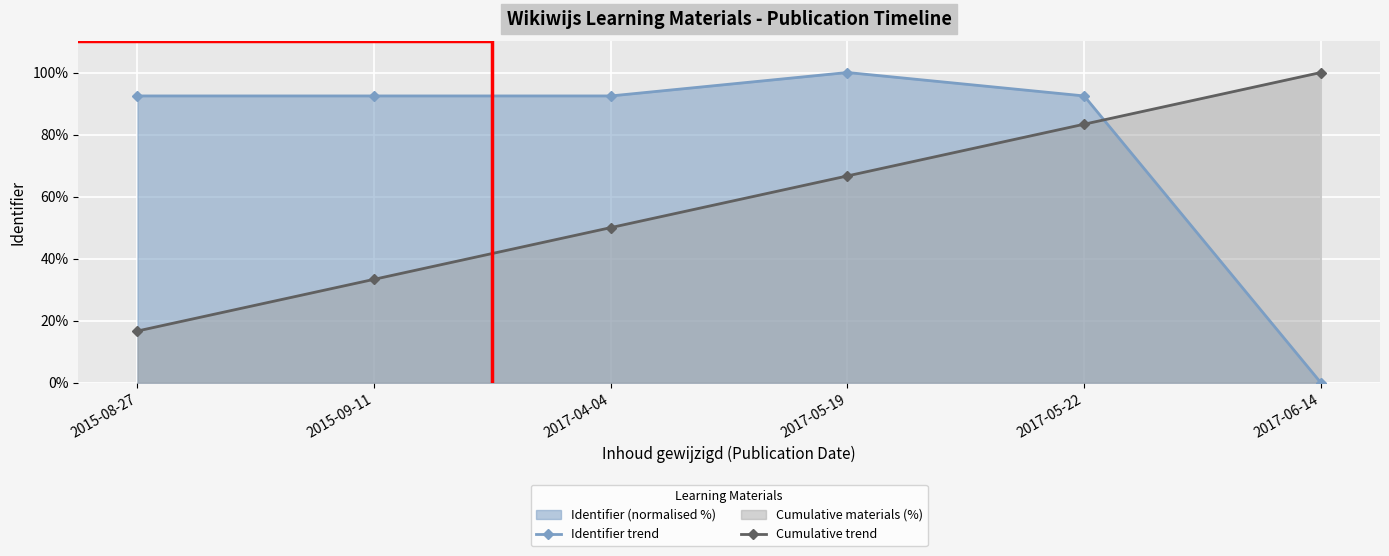

How many lines are shown in the chart?

2